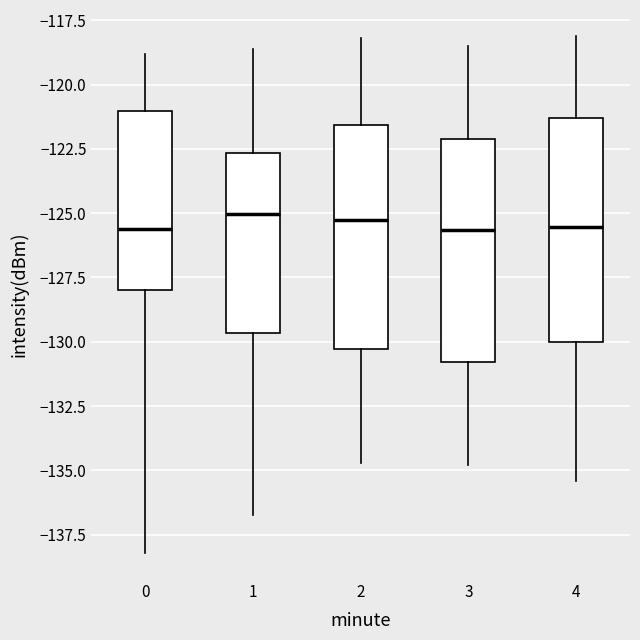

Reading left to right, read every box against the y-axis: the position of its median line, the range the box covers, and the ends of its whiskers. The values are not printed on the chart, so give them approximately, as read against the axis.

0: median -125.5, box -128.0 to -121.0, whiskers -138.0 to -119.0
1: median -125.0, box -129.5 to -122.5, whiskers -136.5 to -118.5
2: median -125.0, box -130.5 to -121.5, whiskers -134.5 to -118.0
3: median -125.5, box -131.0 to -122.0, whiskers -135.0 to -118.5
4: median -125.5, box -130.0 to -121.5, whiskers -135.5 to -118.0